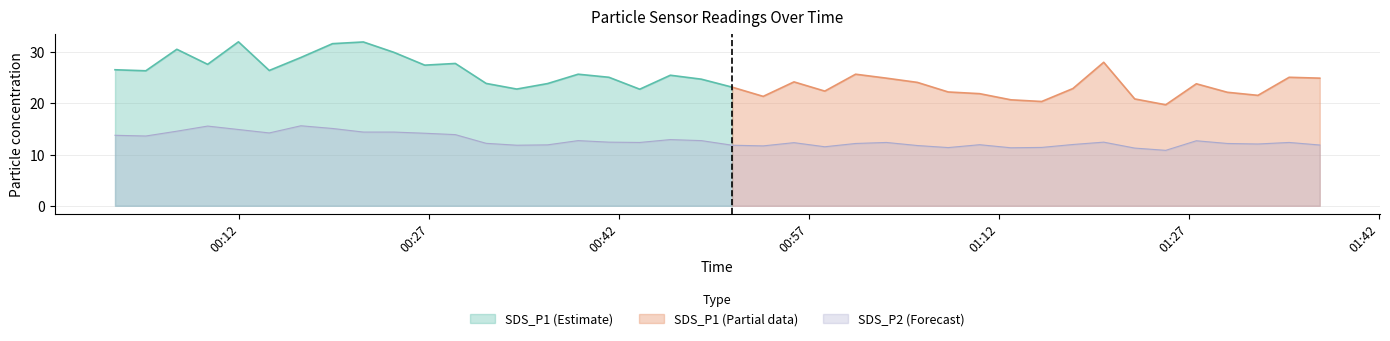

How many categories are shown in the chart?

40